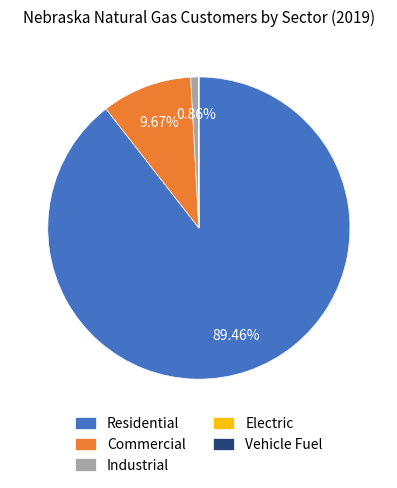

What percentage is NOT represented by Industrial?

99.1%